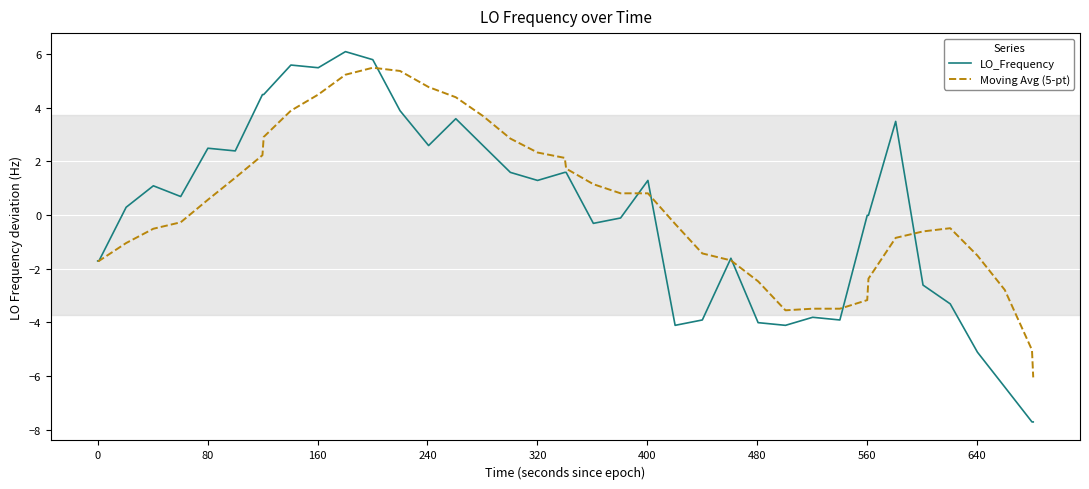

Does the chart display data point markers on the line(s)?

No